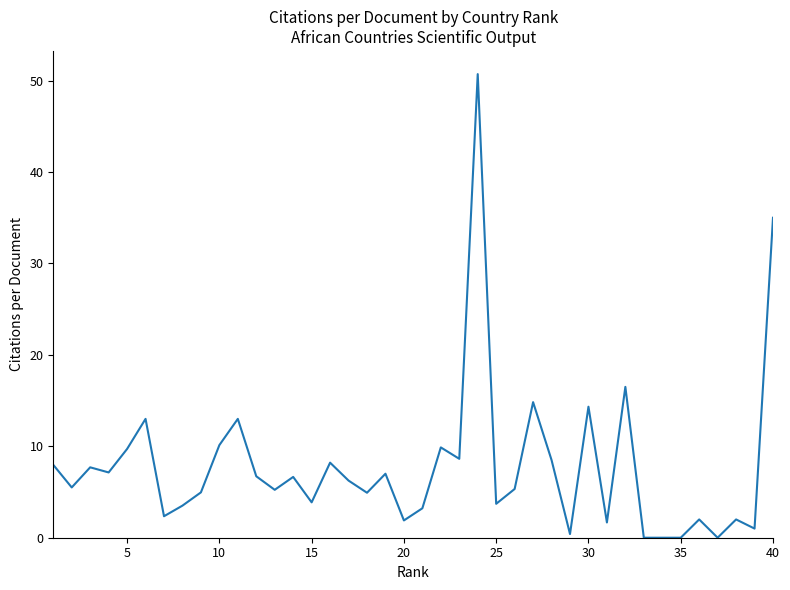

What is the maximum value shown in the chart?

50.7